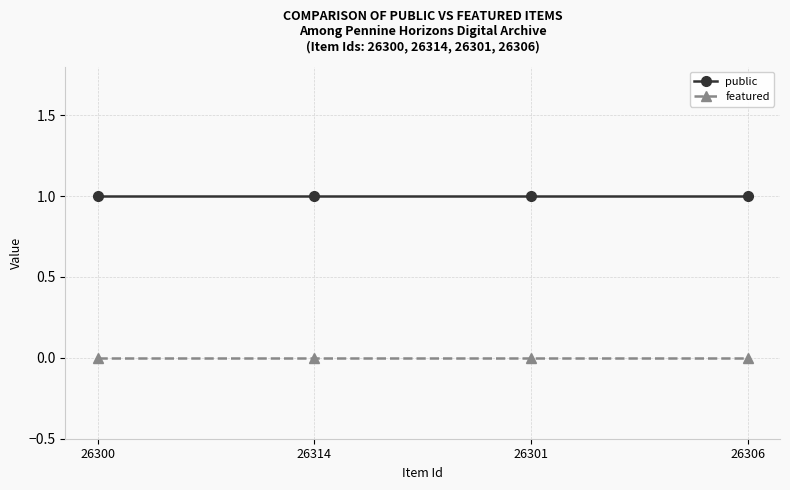

Which series has the largest total across all categories?

public